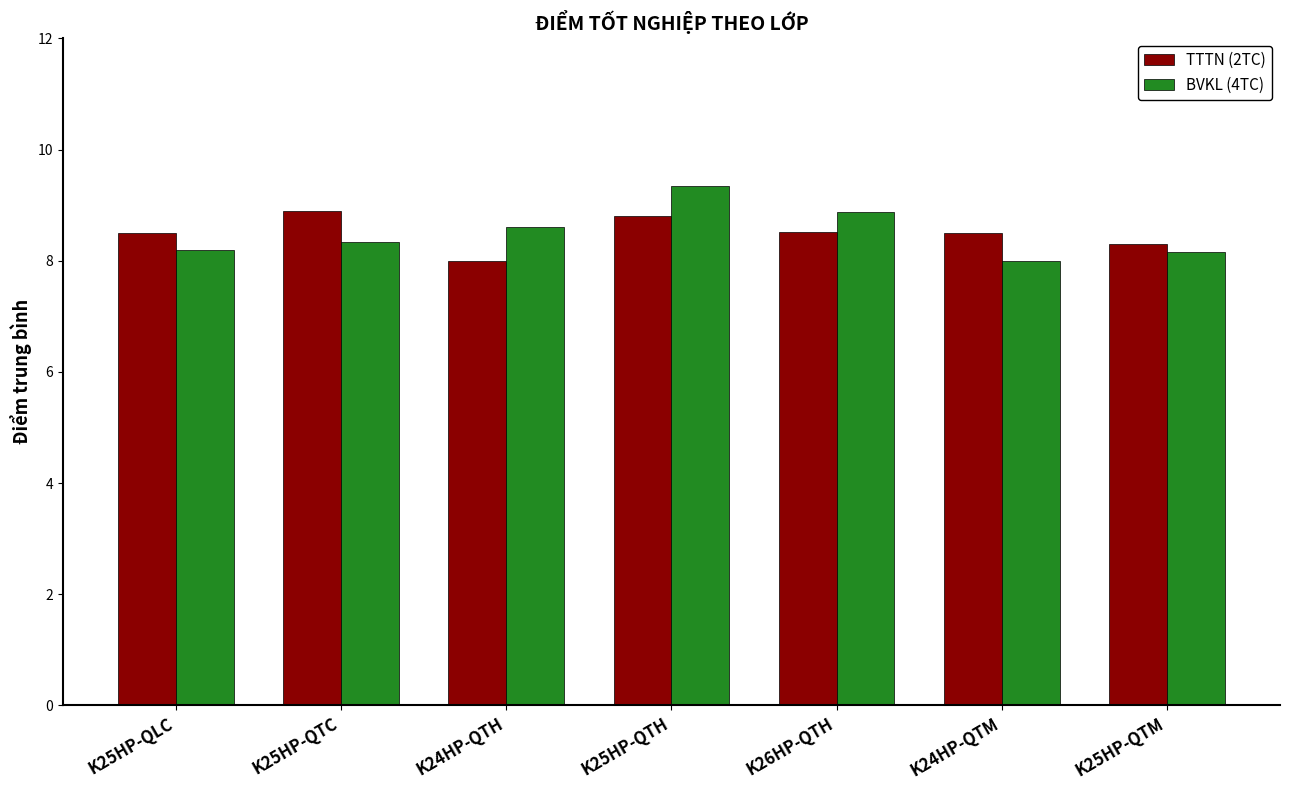

The value of TTTN (2TC) at K24HP-QTM is 8.5. True or false?

True